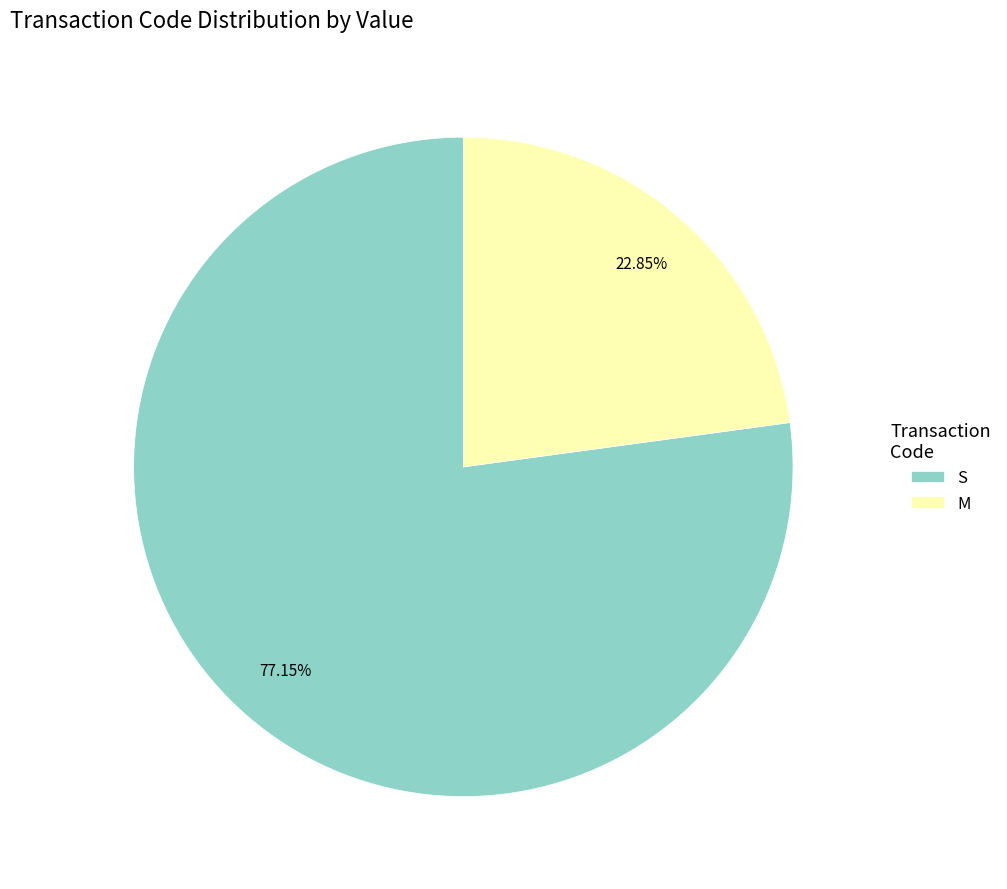

Rank the categories by value from highest to lowest.

S, M